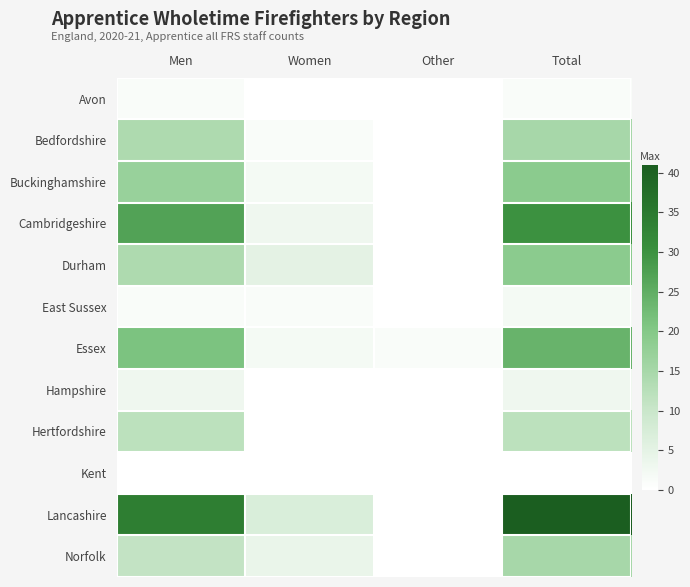

Which label corresponds to the largest value in the chart?

Total